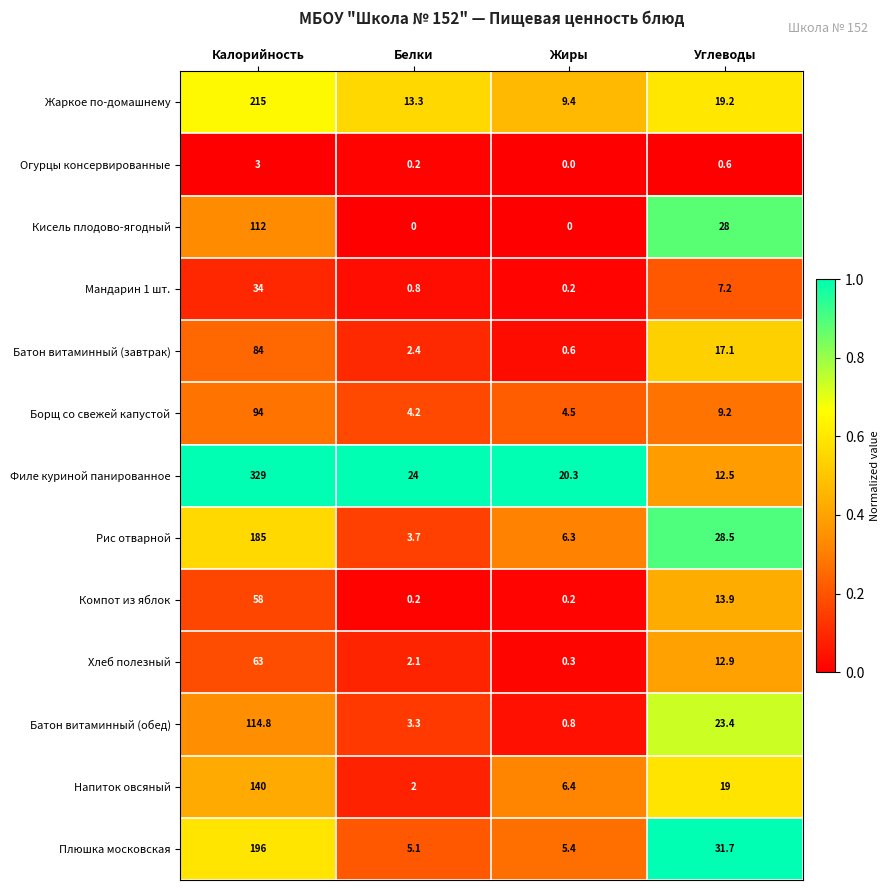

Count the number of data series in this chart.

13